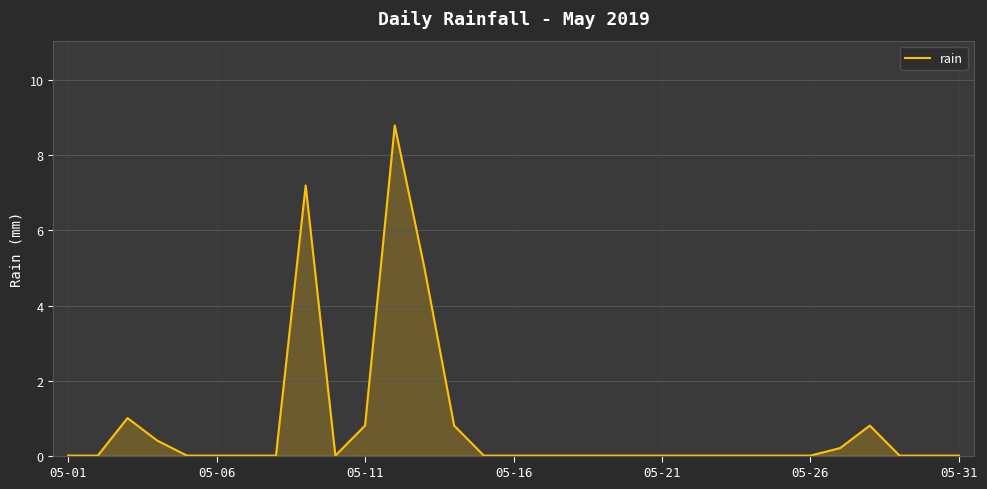

Count the number of categories in the chart.

31